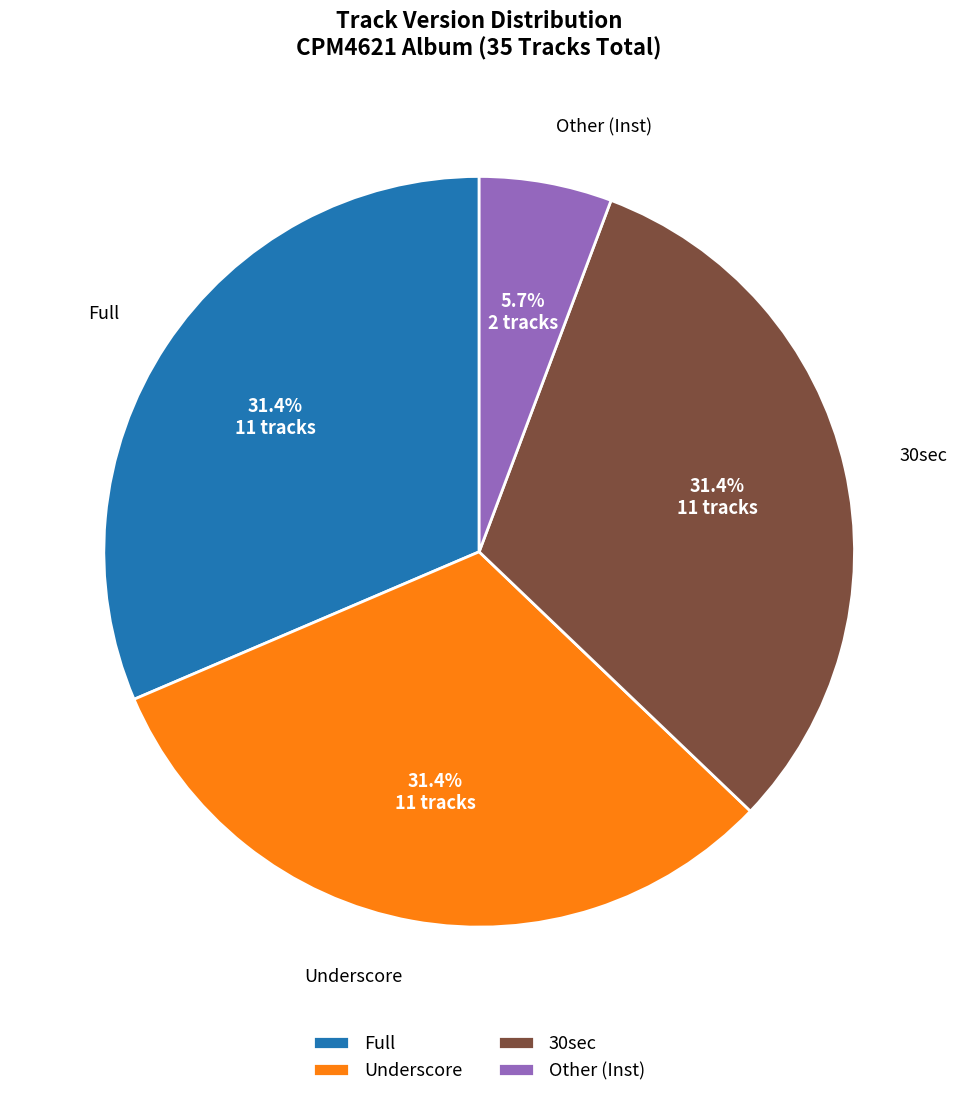

How much of the chart is everything except Underscore?

68.6%